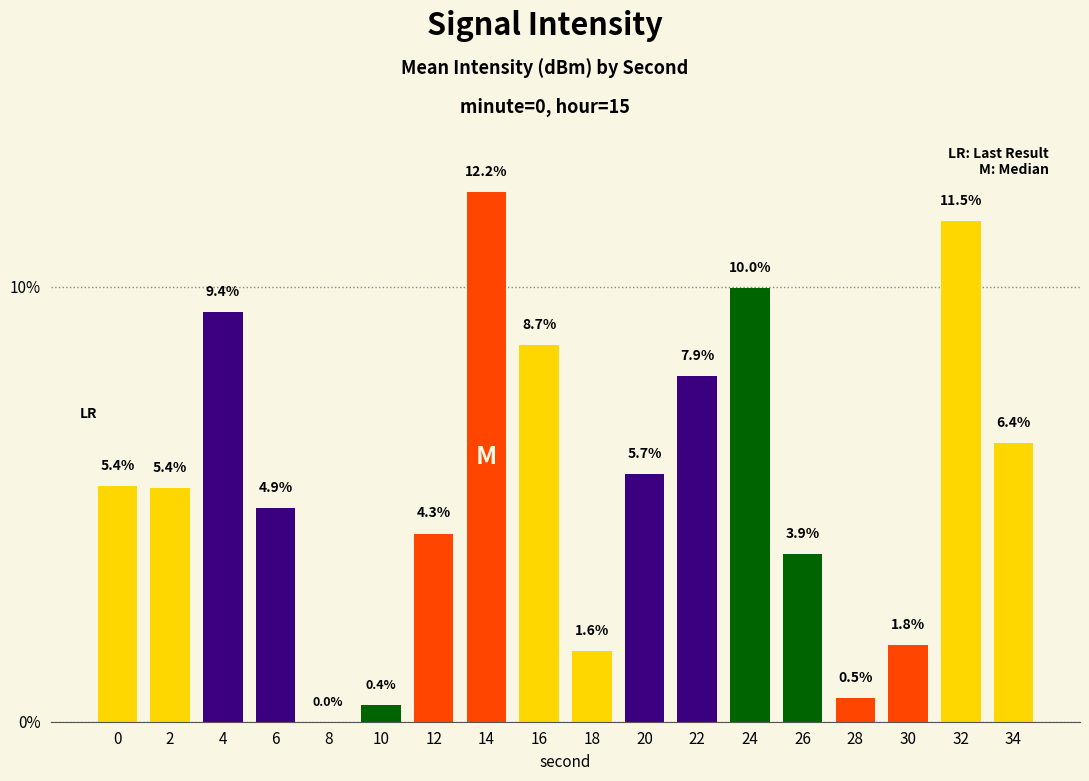

The value at 14 is 7.6. True or false?

False